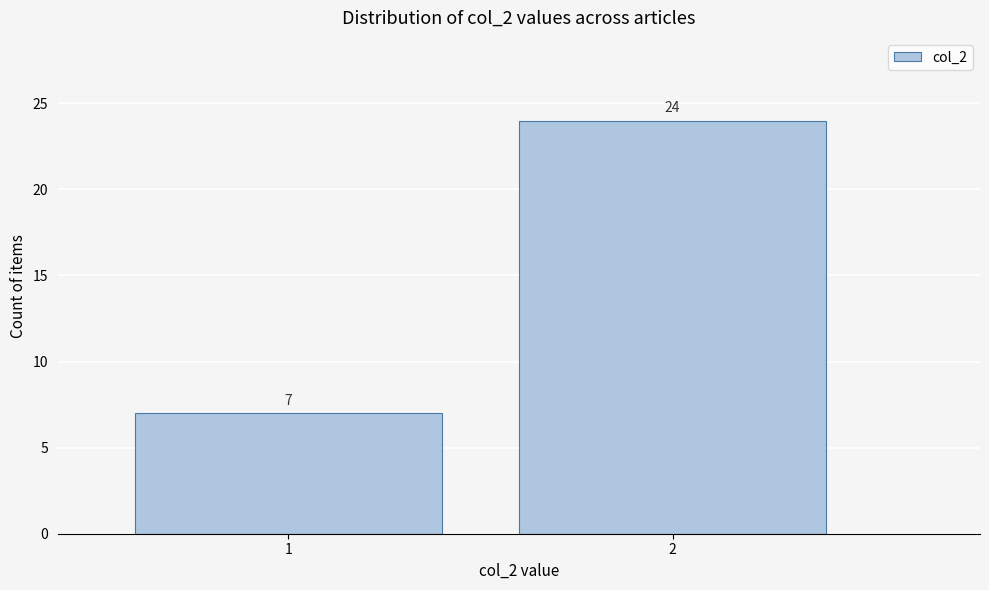

Reading right to left, what are all the values shown in this chart?

24	7